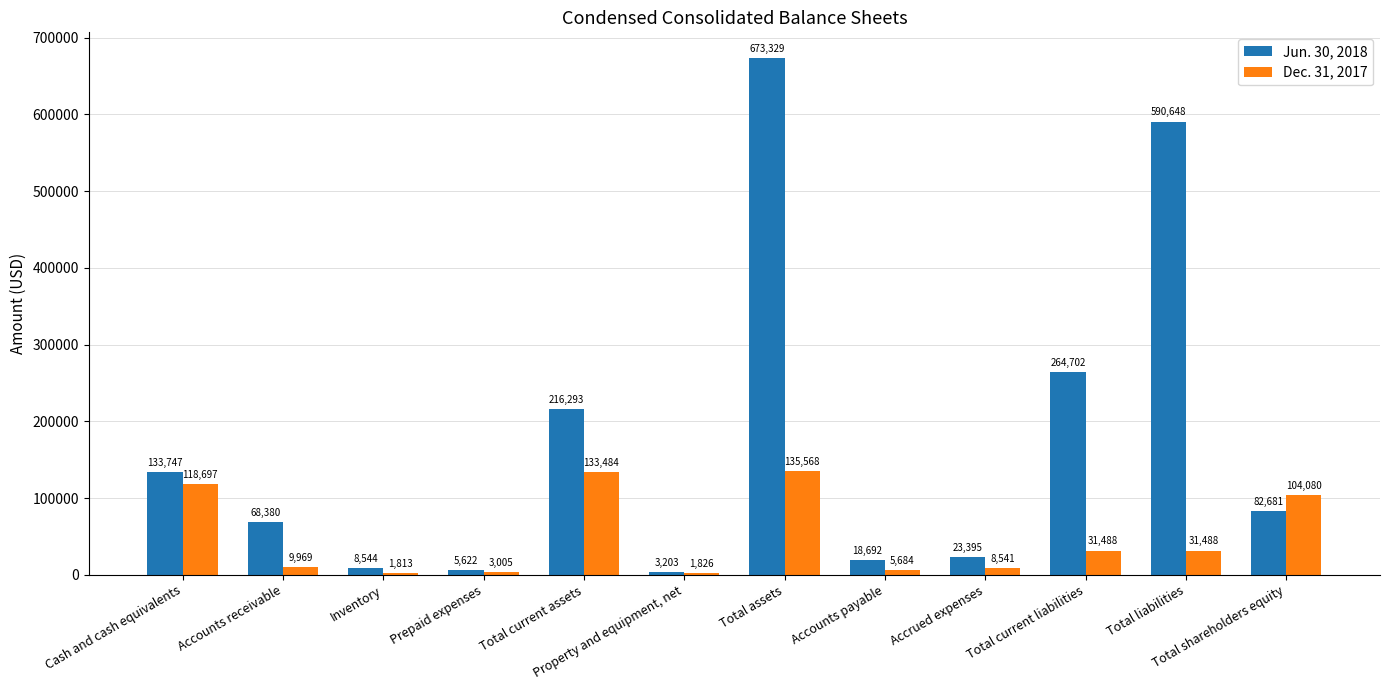

Does the chart contain stacked bars?

No